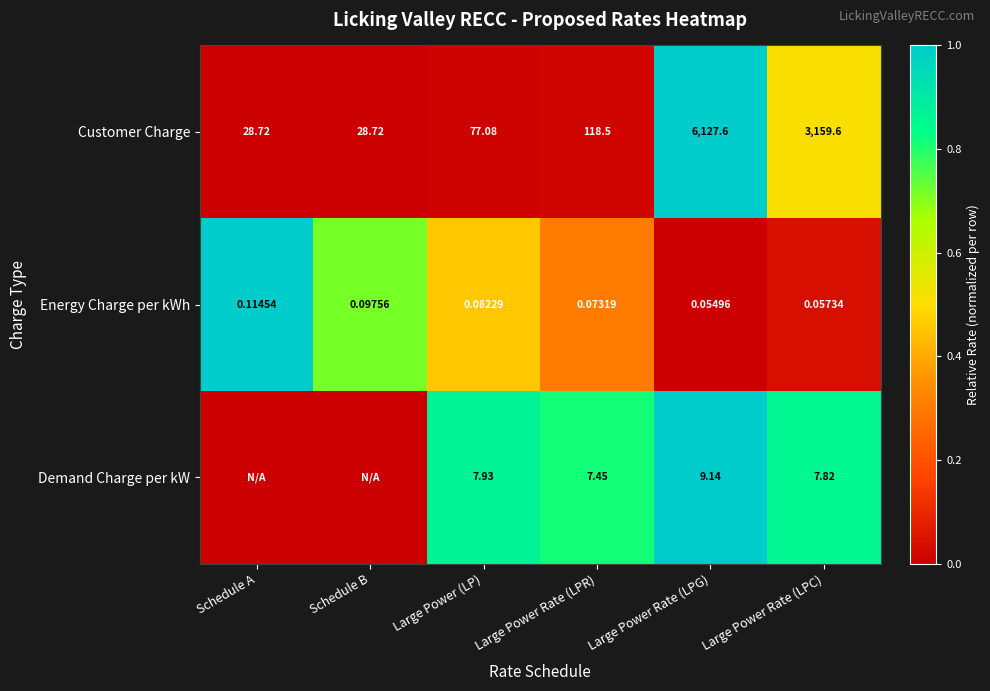

Which category has the highest value in the Customer Charge series?

Large Power Rate (LPG)